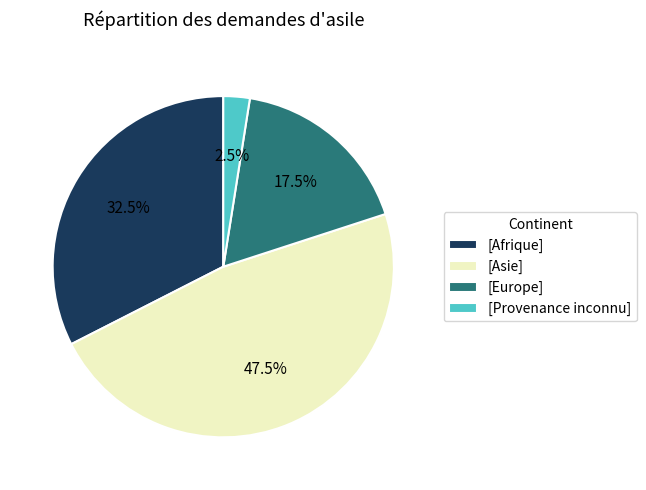

Between [Asie] and [Afrique], which is larger?

[Asie]